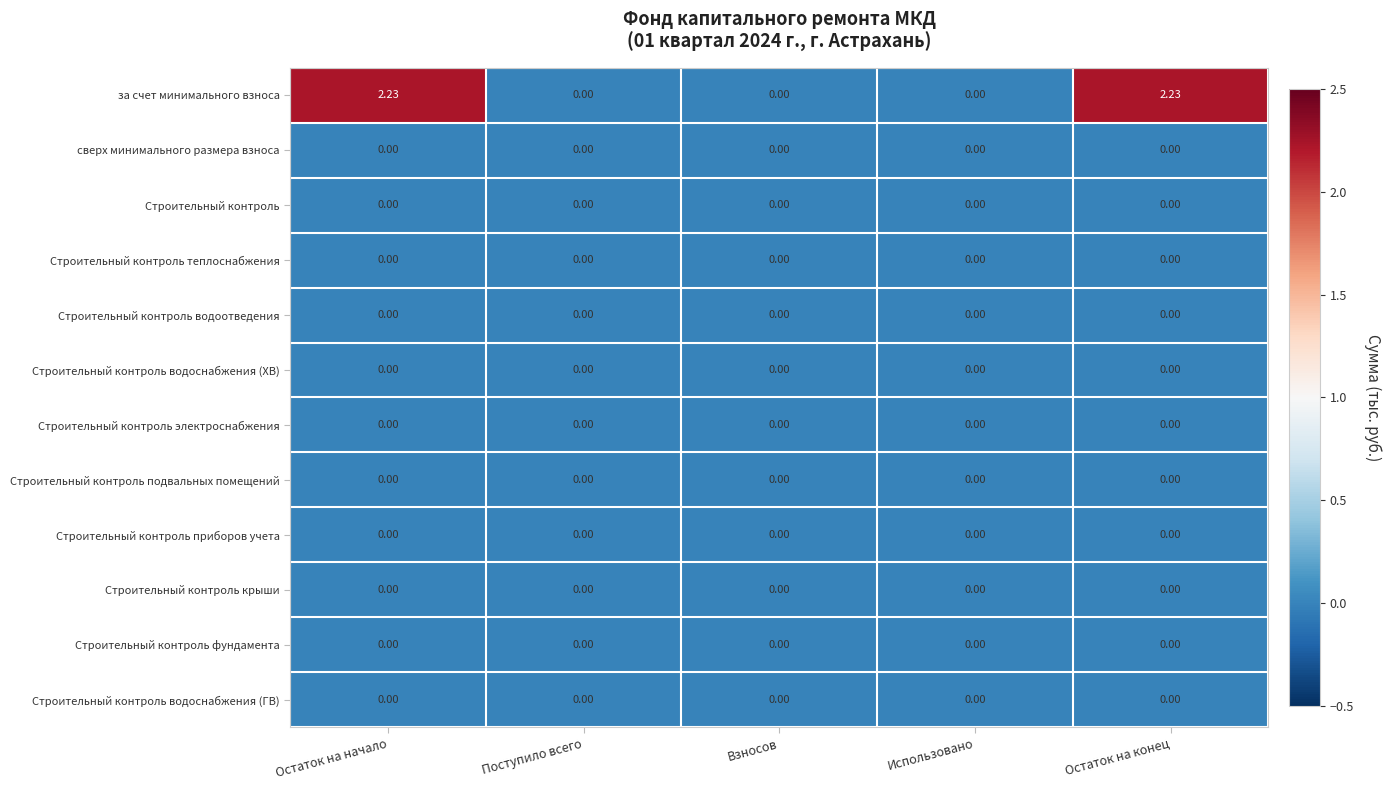

Which series has the widest spread of values?

за счет минимального взноса